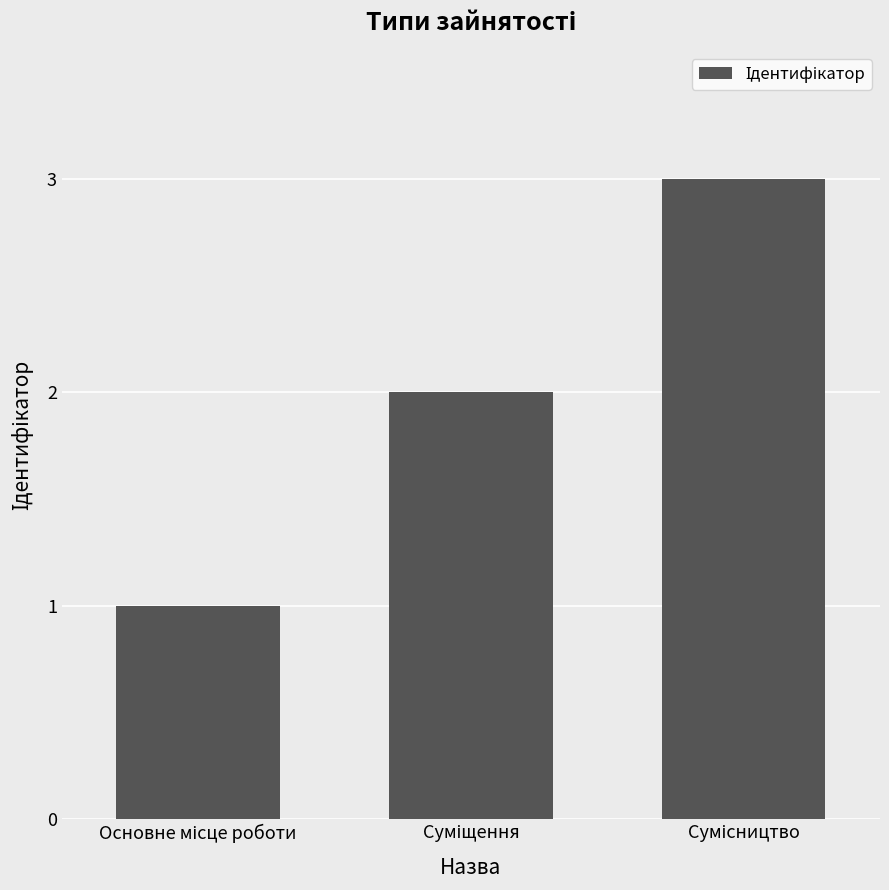

What is the greatest value displayed?

3